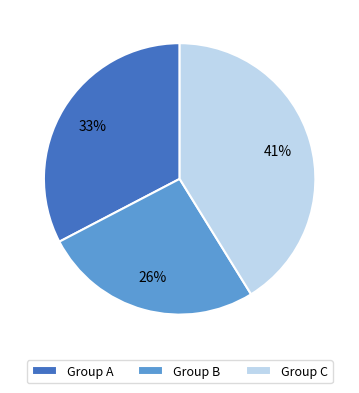

To the nearest percent, what is the difference between the largest and smallest slice percentages?

15%